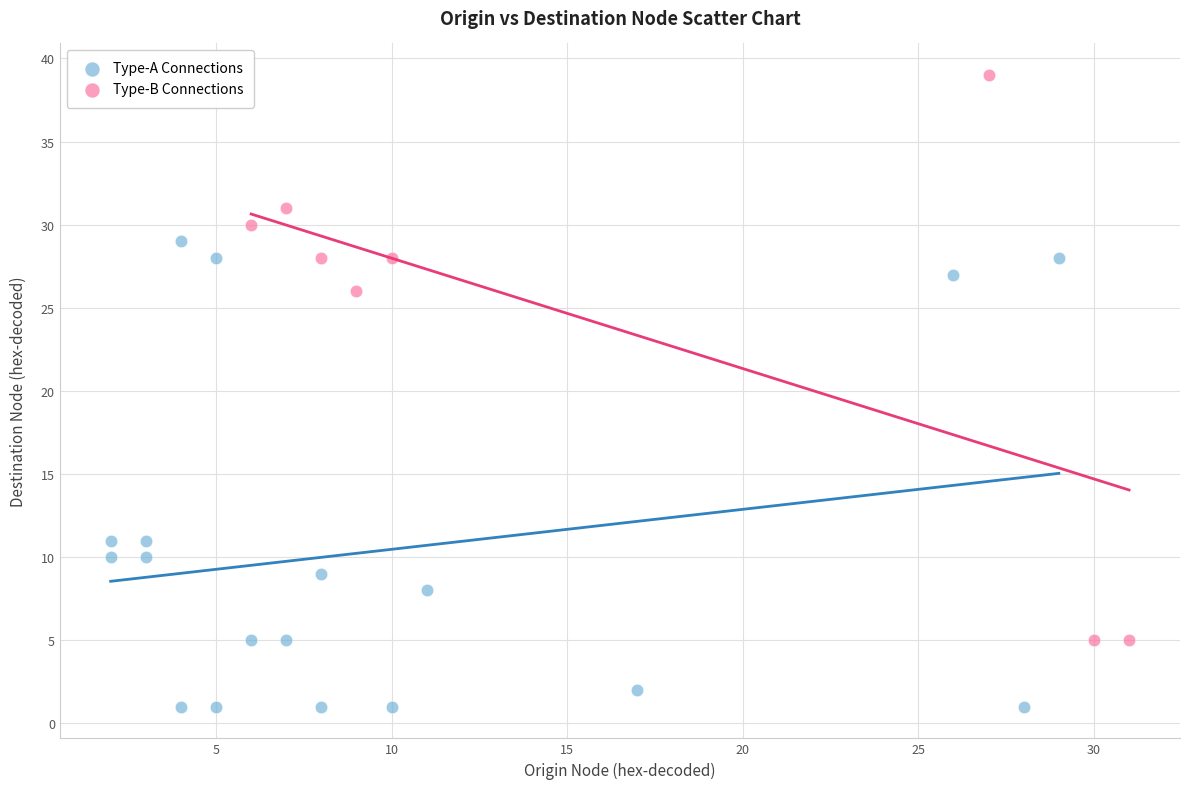

Which series contains the highest Y value?

Type-B Connections